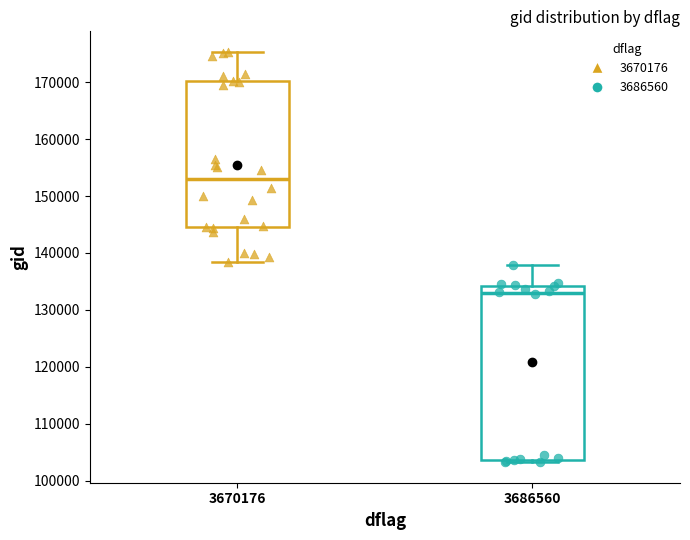

Reading left to right, transcribe this box plot: for each box, give where its median line is, the range the box spans, and where its two whiskers end, as read against the y-axis. The values are not printed on the chart, so give them approximately, as read against the axis.

3670176: median 153000, box 144000 to 170000, whiskers 138000 to 175000
3686560: median 133000, box 104000 to 134000, whiskers 103000 to 138000